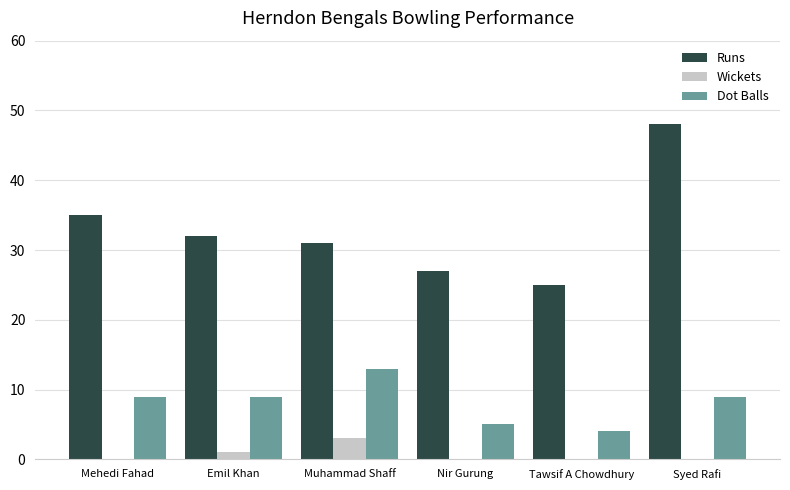

What value does the Dot Balls series have at Tawsif A Chowdhury?

4